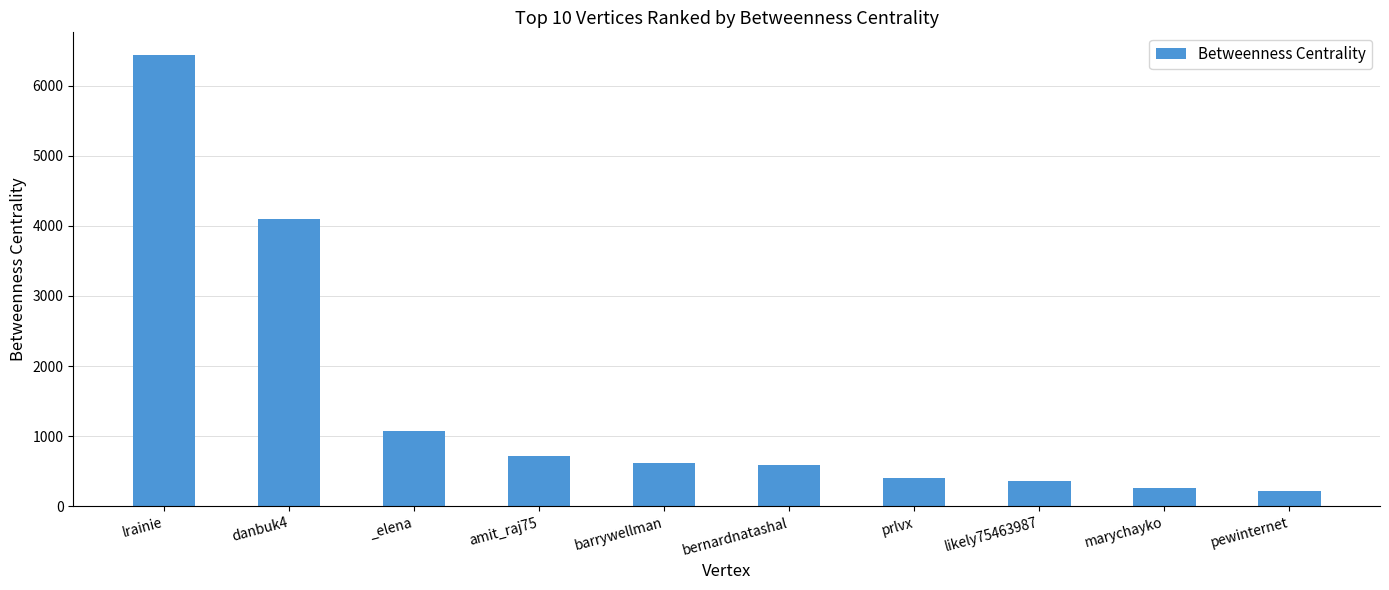

What is the change in value from prlvx to likely75463987?

-37.9